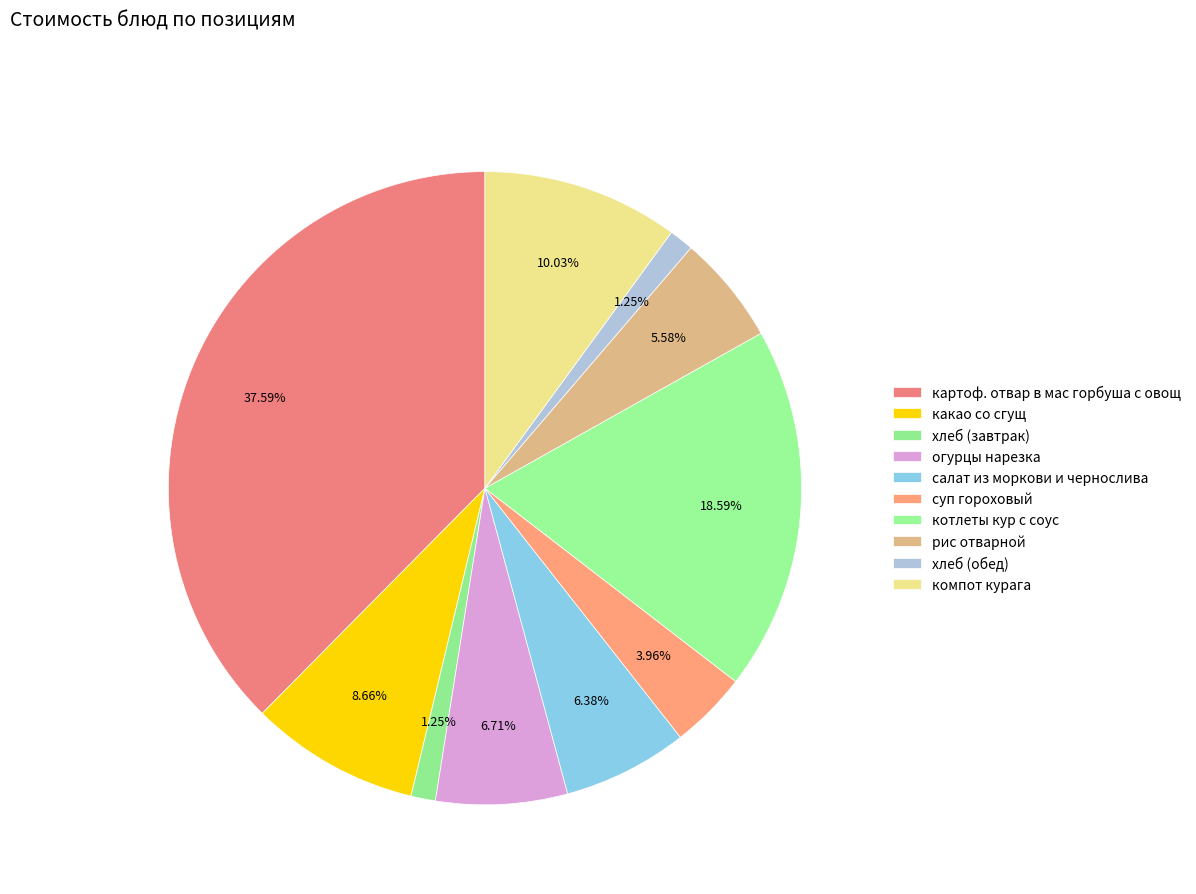

True or false: суп гороховый accounts for 4% of the total.

True